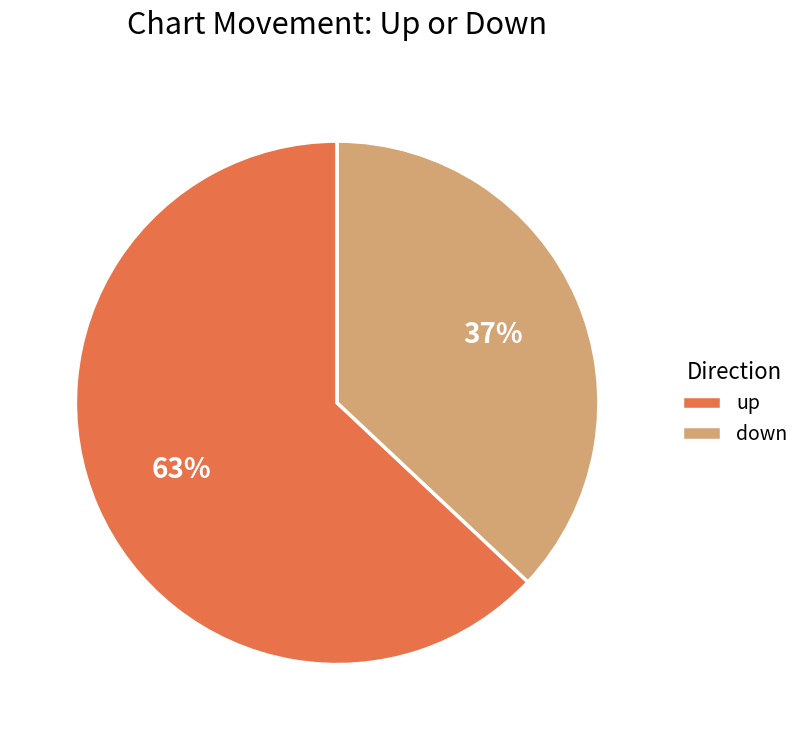

Do up and down together represent more than half of the pie?

Yes